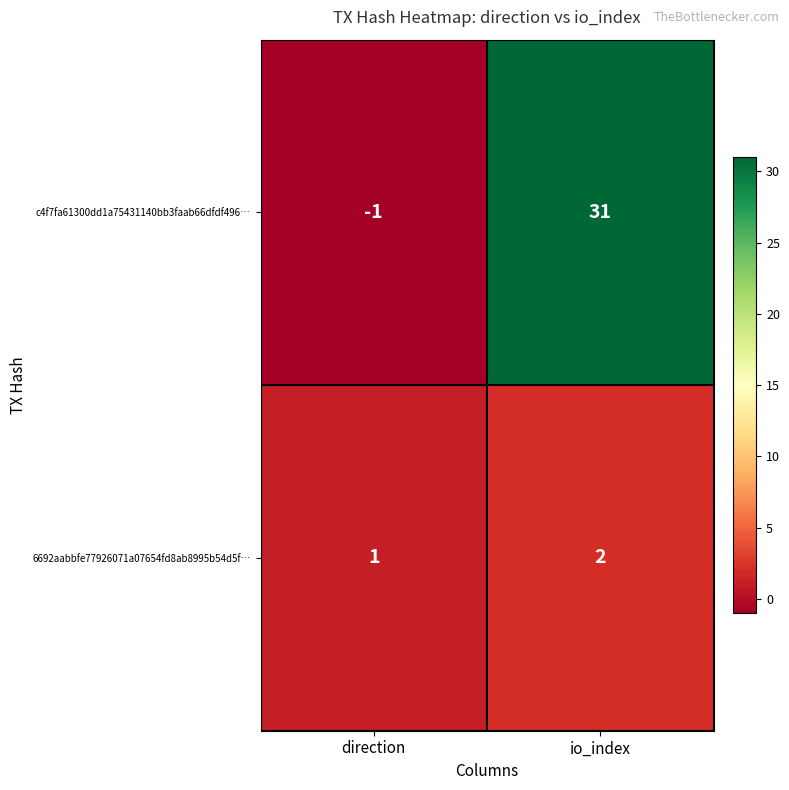

Reading left to right, extract all data points from this chart.

c4f7fa61300dd1a75431140bb3faab66dfdf496…: -1	31
6692aabbfe77926071a07654fd8ab8995b54d5f…: 1	2